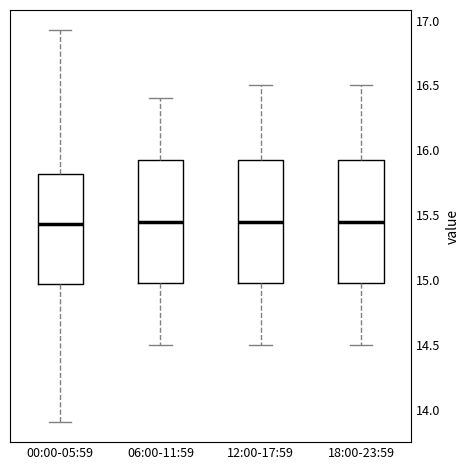

Where does the upper whisker of the box for 06:00-11:59 end on the y-axis? The values are not printed on the chart, so give them approximately, as read against the axis.

16.40